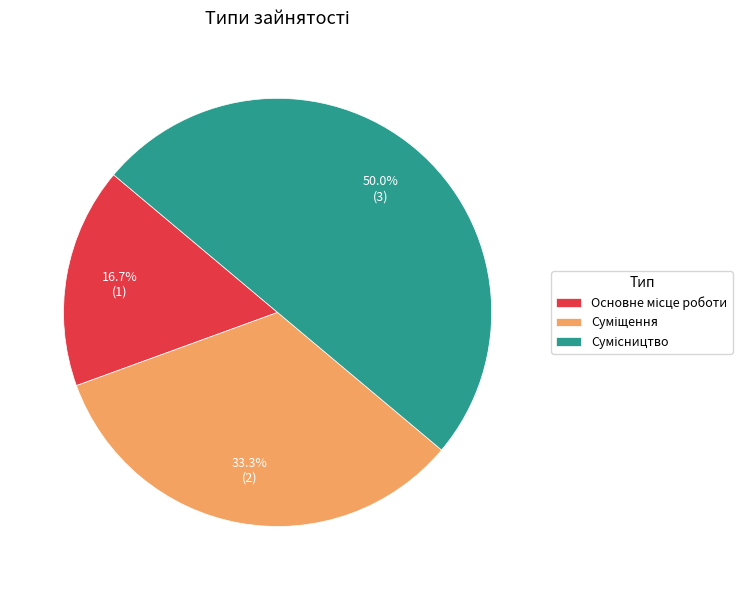

What is the largest slice in the pie chart?

Сумісництво